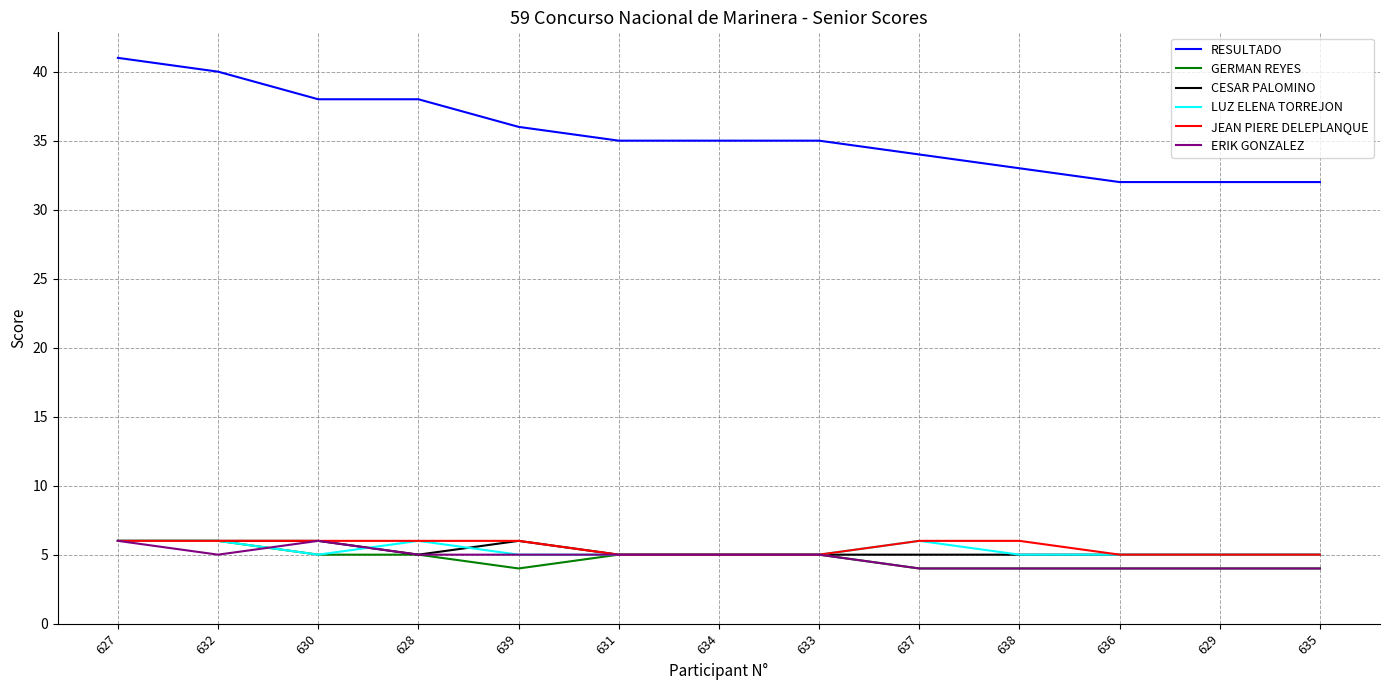

Which series changed the most between 632 and 638?

RESULTADO